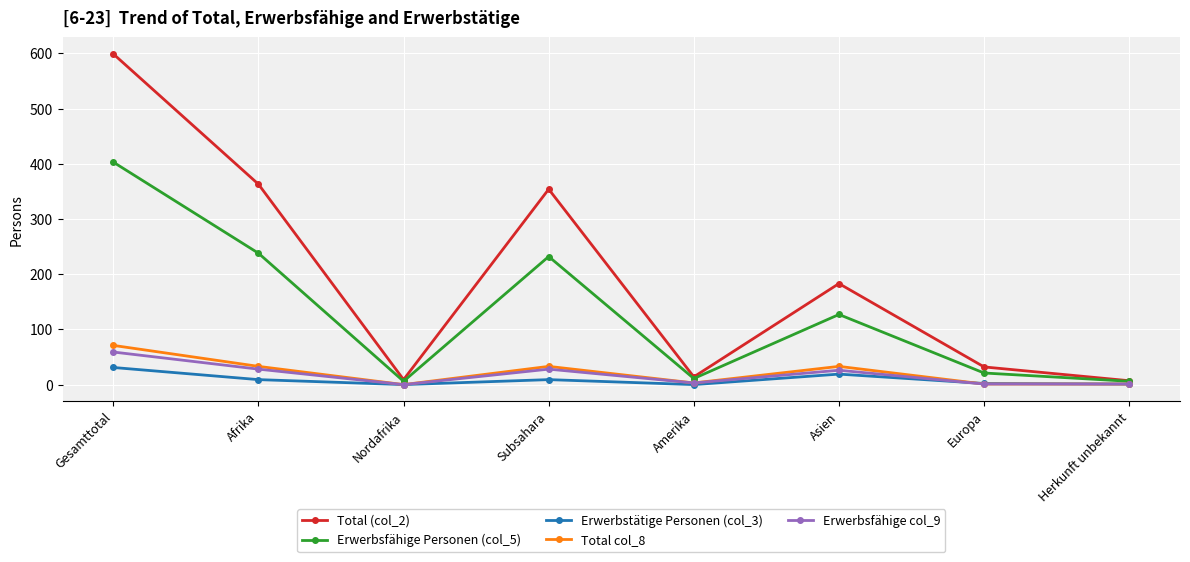

How many categories are shown in the chart?

8